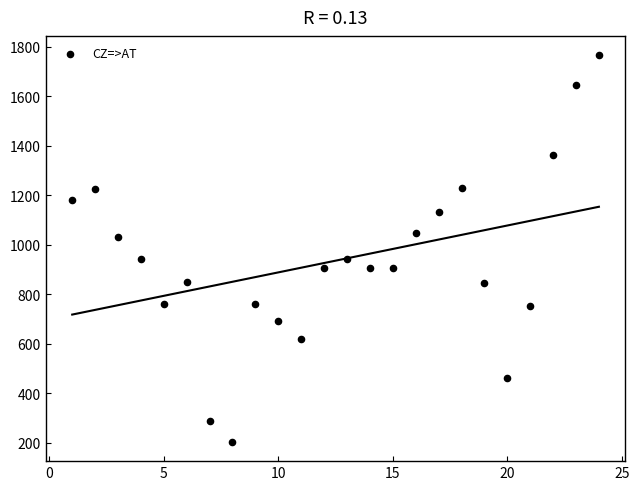

What is the range of Y values (max minus min)?

1562.8